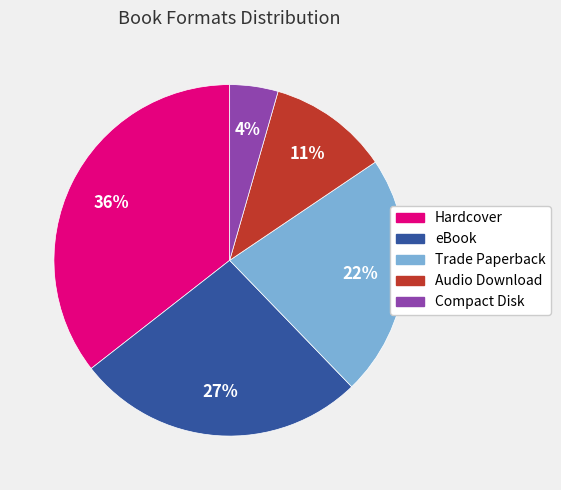

To the nearest percent, what portion does Compact Disk represent?

4%